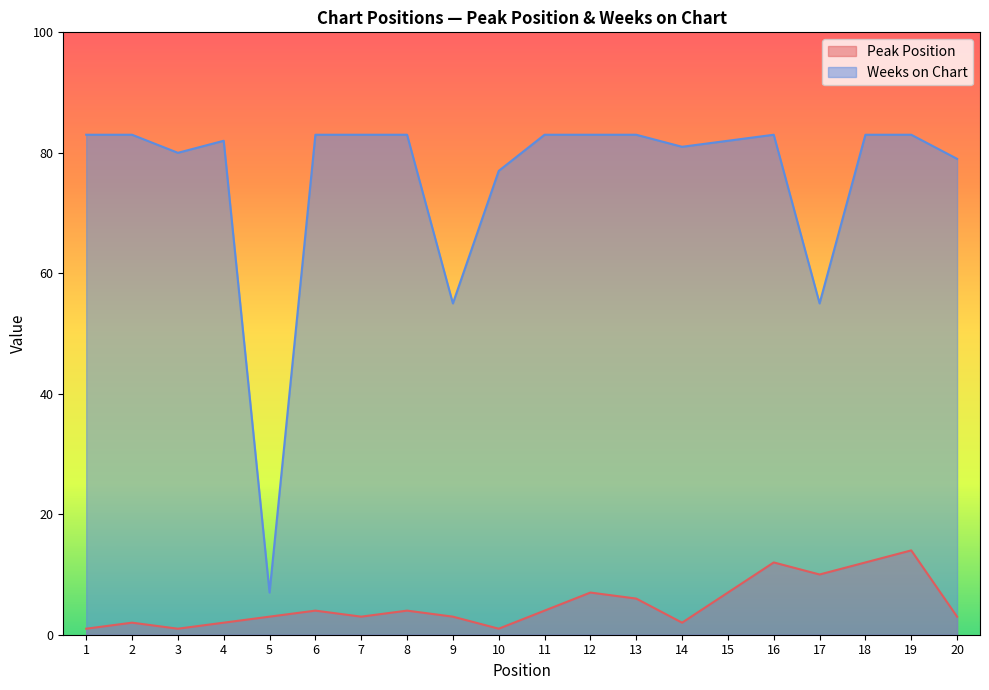

Reading left to right, extract all data points from this chart.

Peak Position: 1=1	2=2	3=1	4=2	5=3	6=4	7=3	8=4	9=3	10=1	11=4	12=7	13=6	14=2	15=7	16=12	17=10	18=12	19=14	20=3
Weeks on Chart: 1=83	2=83	3=80	4=82	5=7	6=83	7=83	8=83	9=55	10=77	11=83	12=83	13=83	14=81	15=82	16=83	17=55	18=83	19=83	20=79